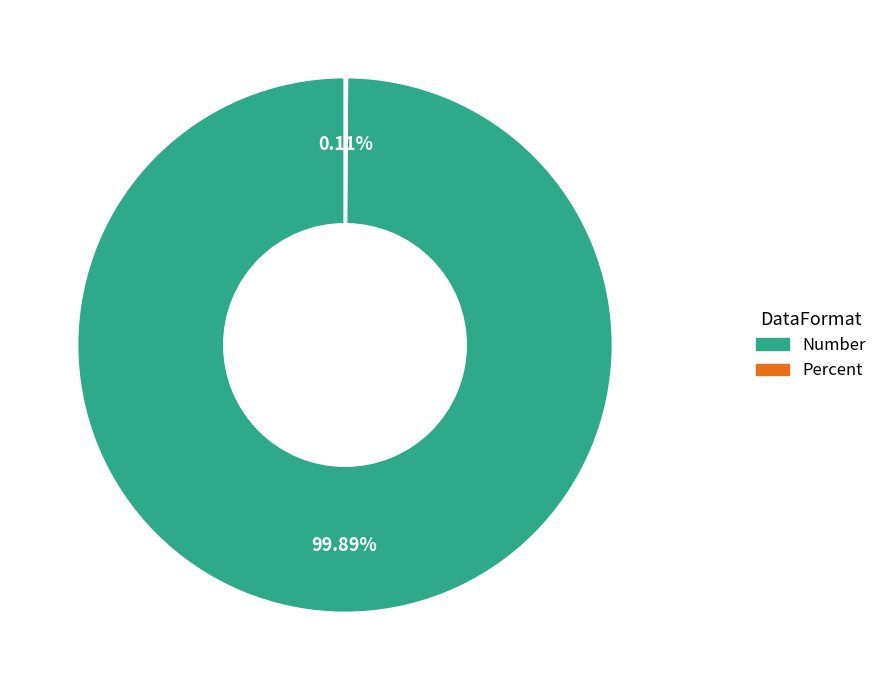

What is the majority slice?

Number